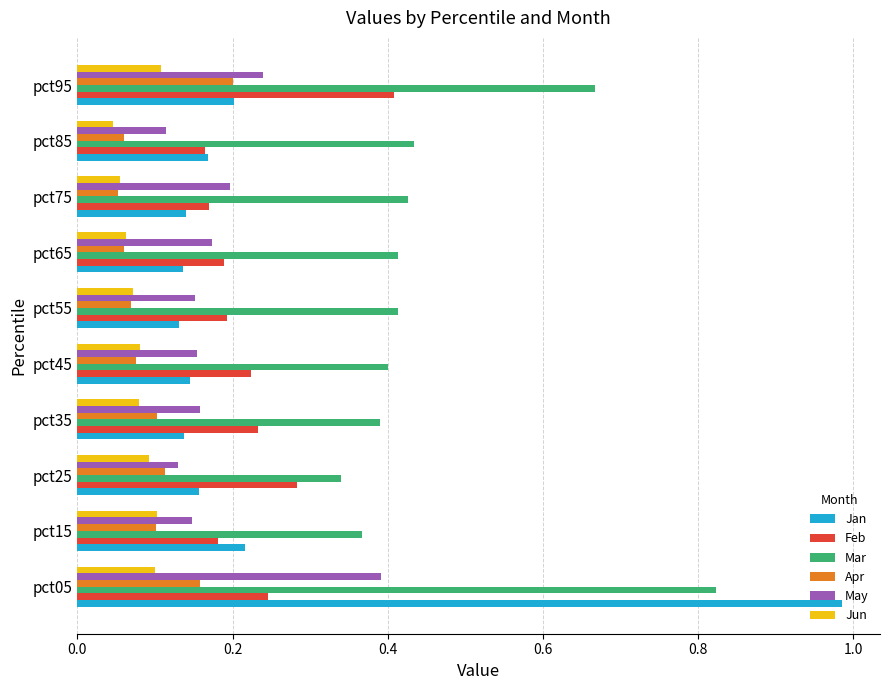

Rank the series by their maximum value, from highest to lowest.

Jan, Mar, Feb, May, Apr, Jun